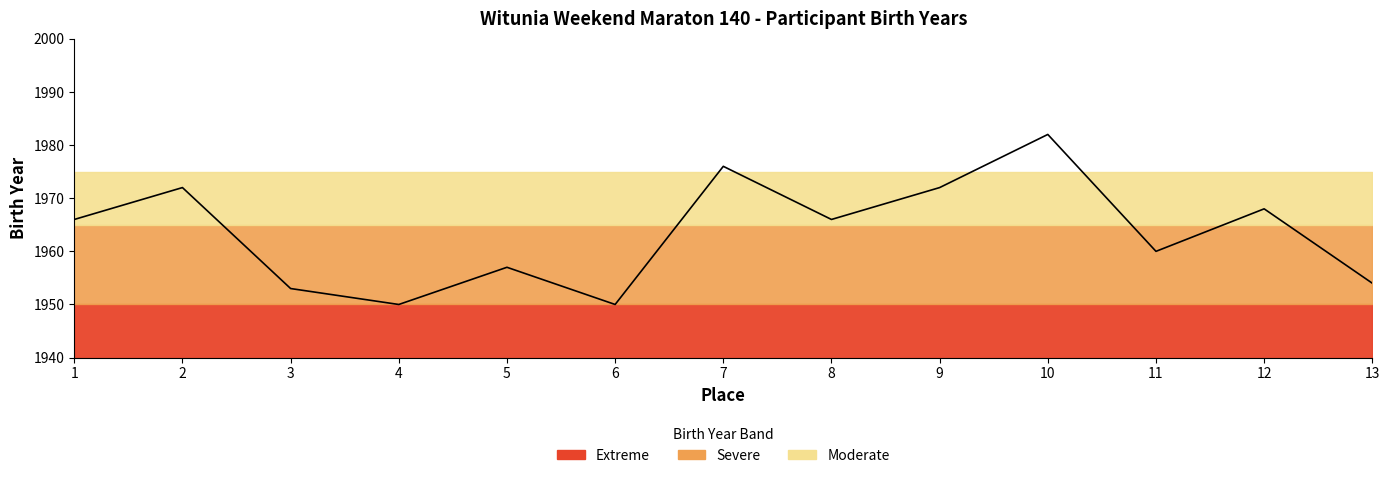

The value at 12 is 1304. True or false?

False